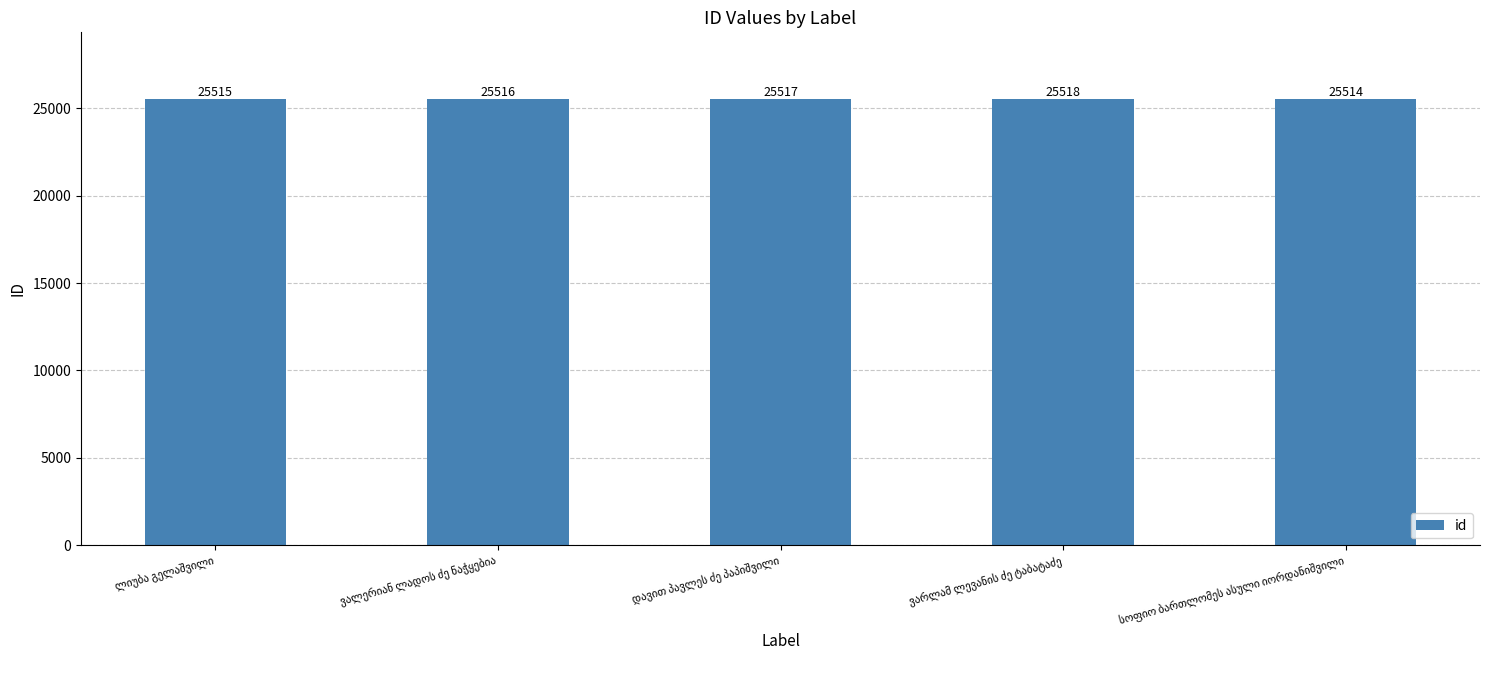

What is the maximum value shown in the chart?

25518